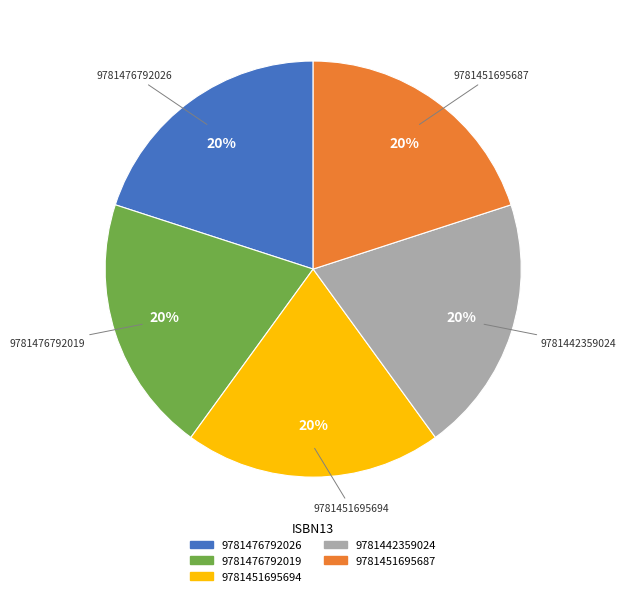

What is the ratio of the value at 9781476792019 to the value at 9781451695687?

1.0